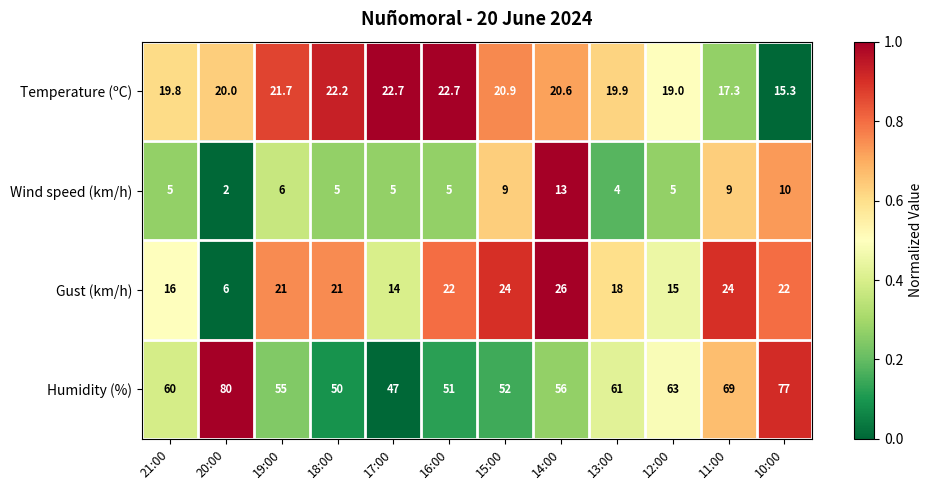

What is the minimum value for Temperature (ºC)?

15.3